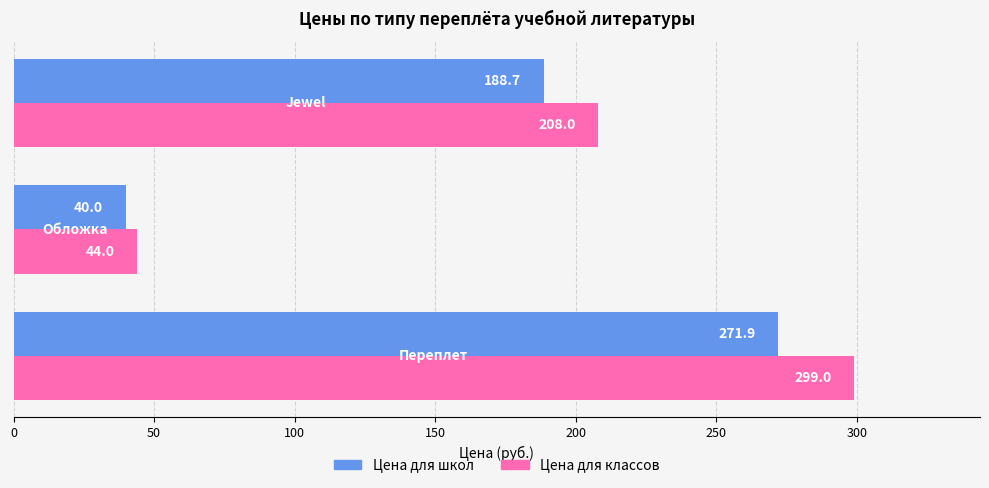

What is the average value of the Цена для школ series?

166.9